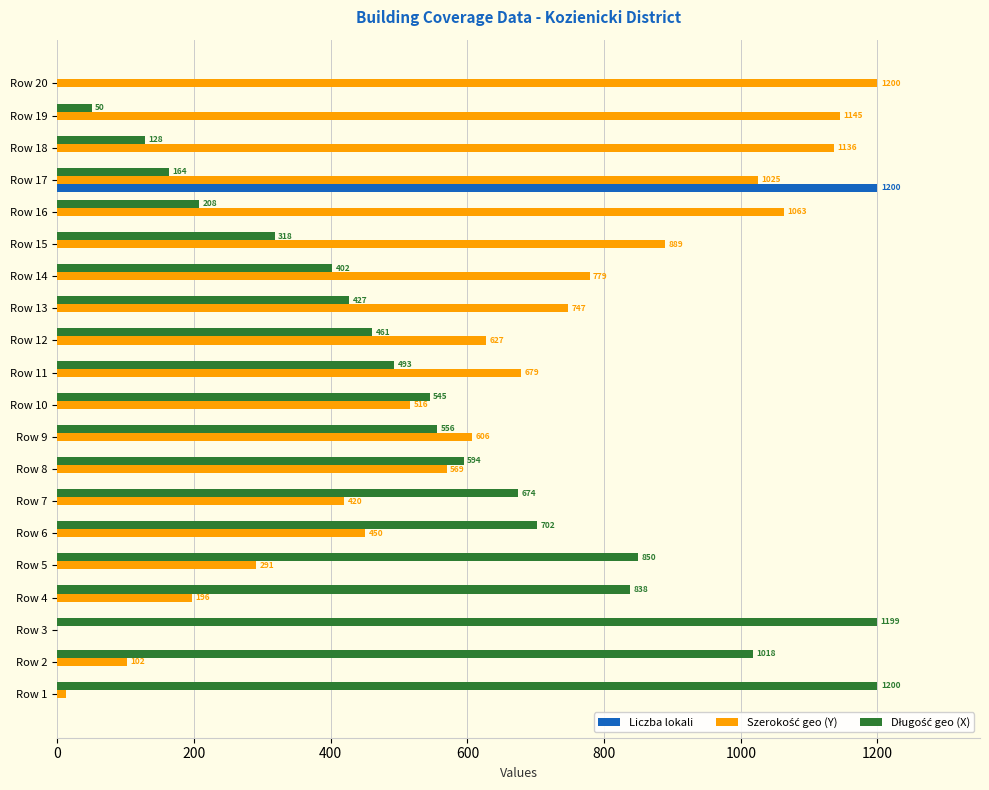

At which category is the sum across all series the highest?

Row 17